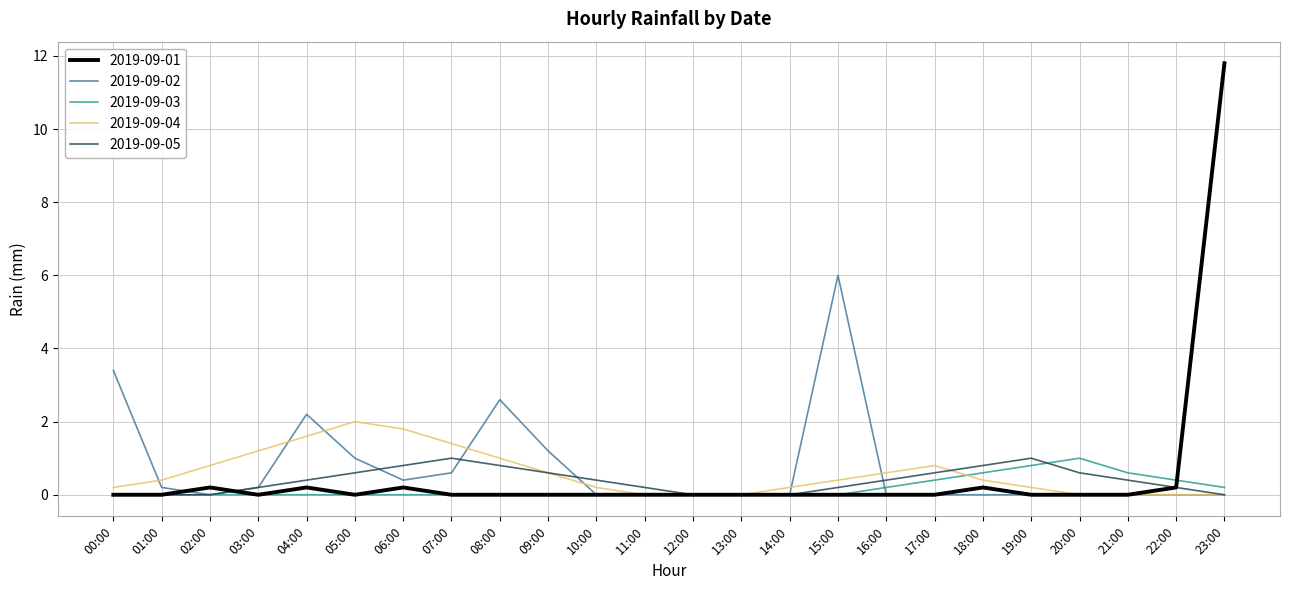

True or false: 2019-09-05 has a value of 1.1 at 09:00.

False